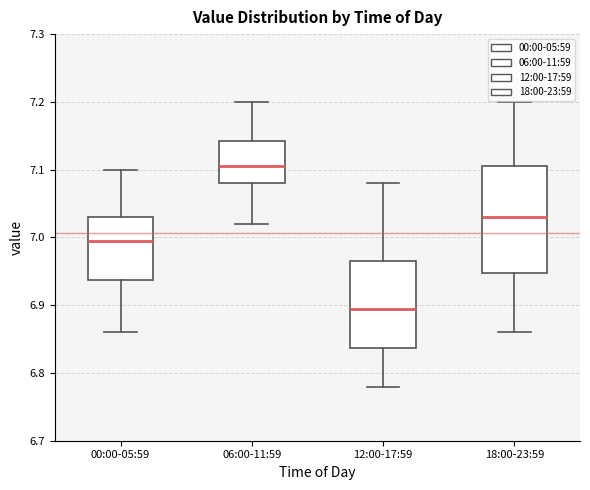

Which box has the highest median line?

06:00-11:59